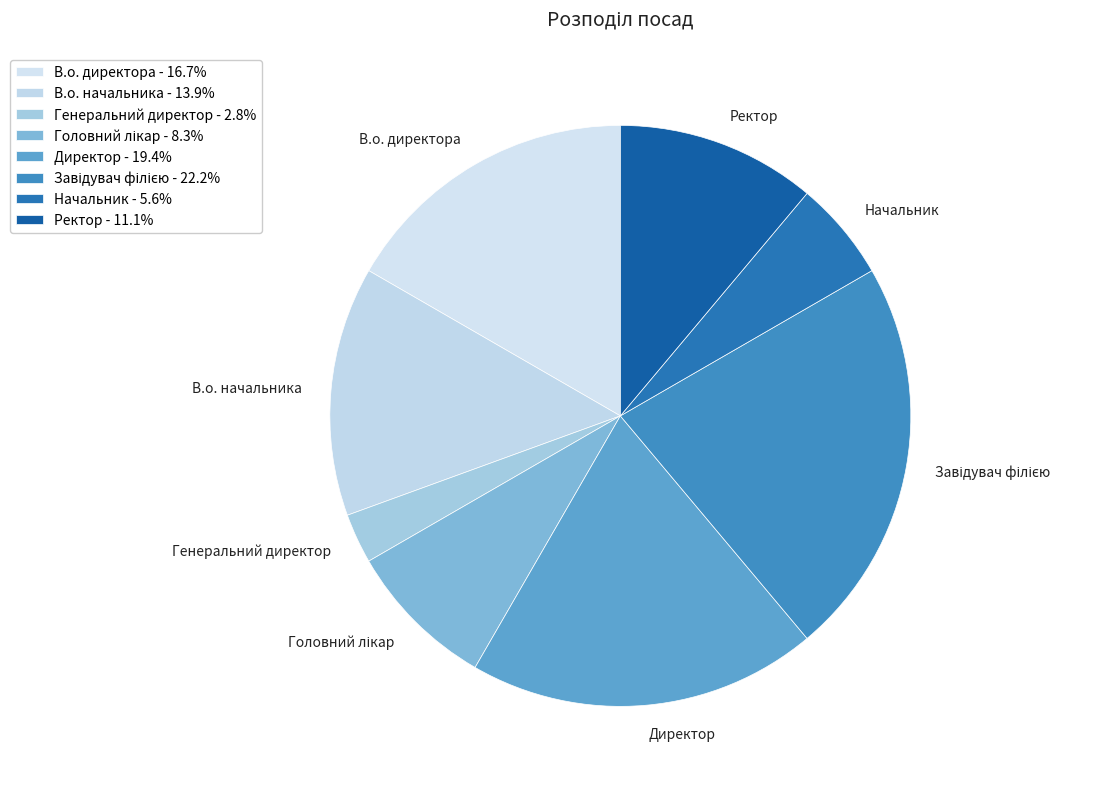

Between Генеральний директор and В.о. начальника, which is larger?

В.о. начальника